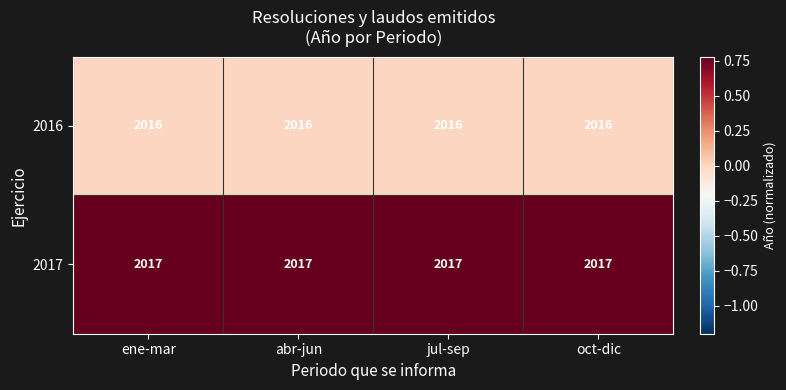

The value of 2017 at ene-mar is 2813. True or false?

False